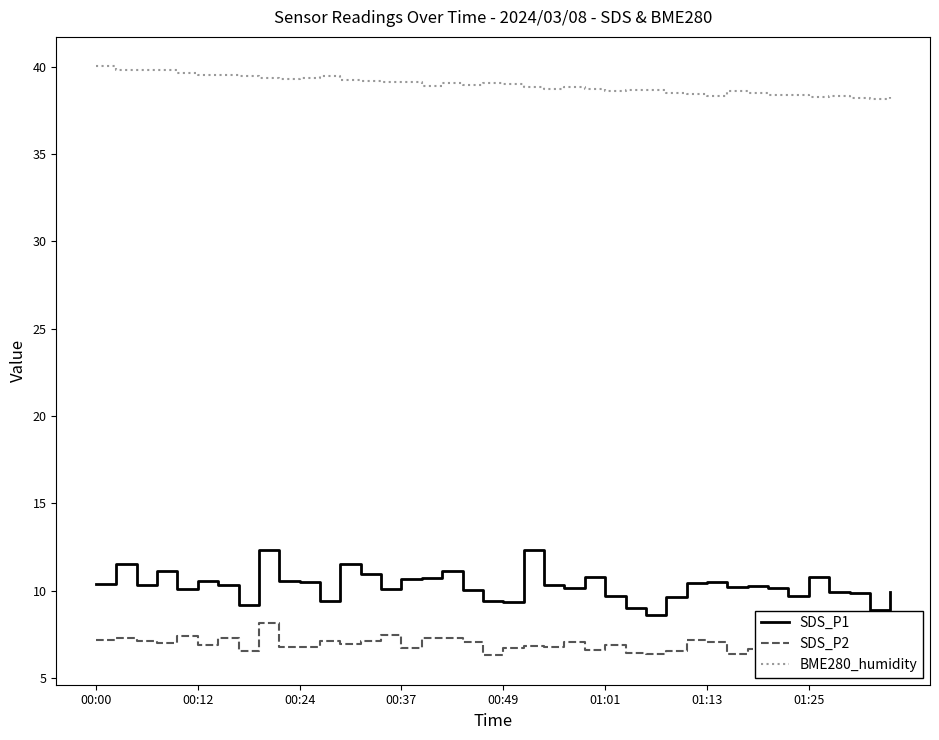

Is this an area chart (filled region under the line)?

No